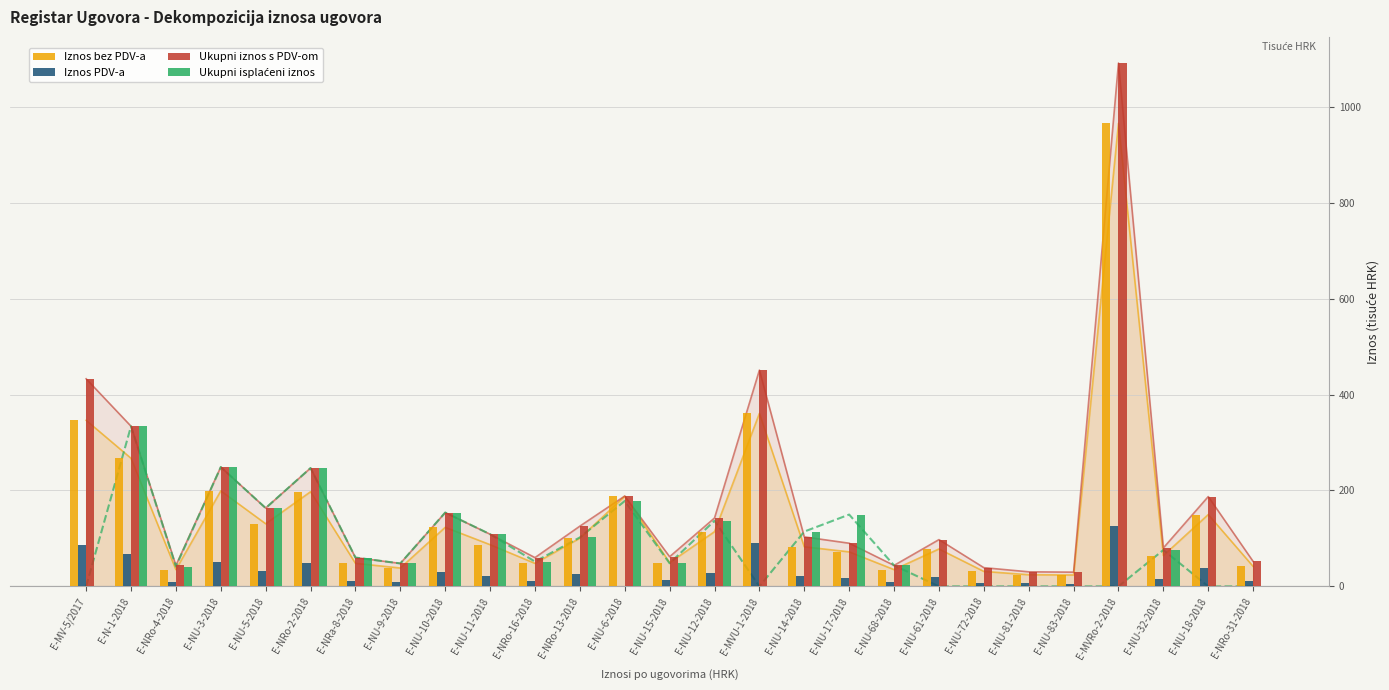

What is the difference between the highest and lowest values at E-MV-5/2017?

432.9